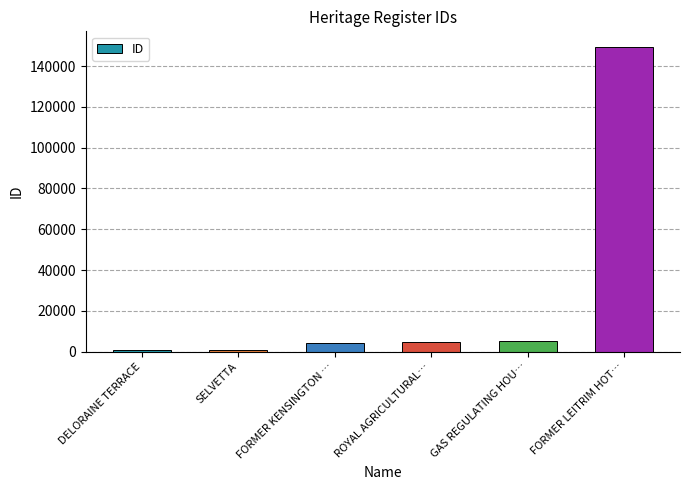

What is the average value?

27683